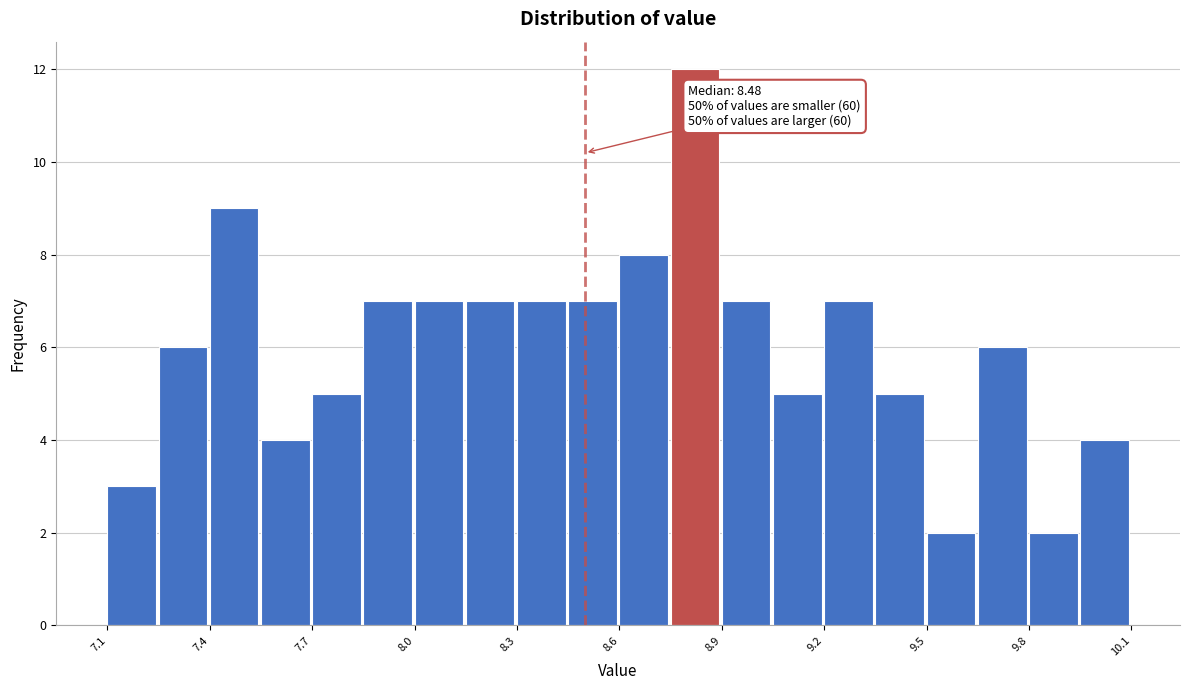

Around what value on the x-axis is the tallest bar? Give the approximate position of its centre, as read against the axis.

8.80